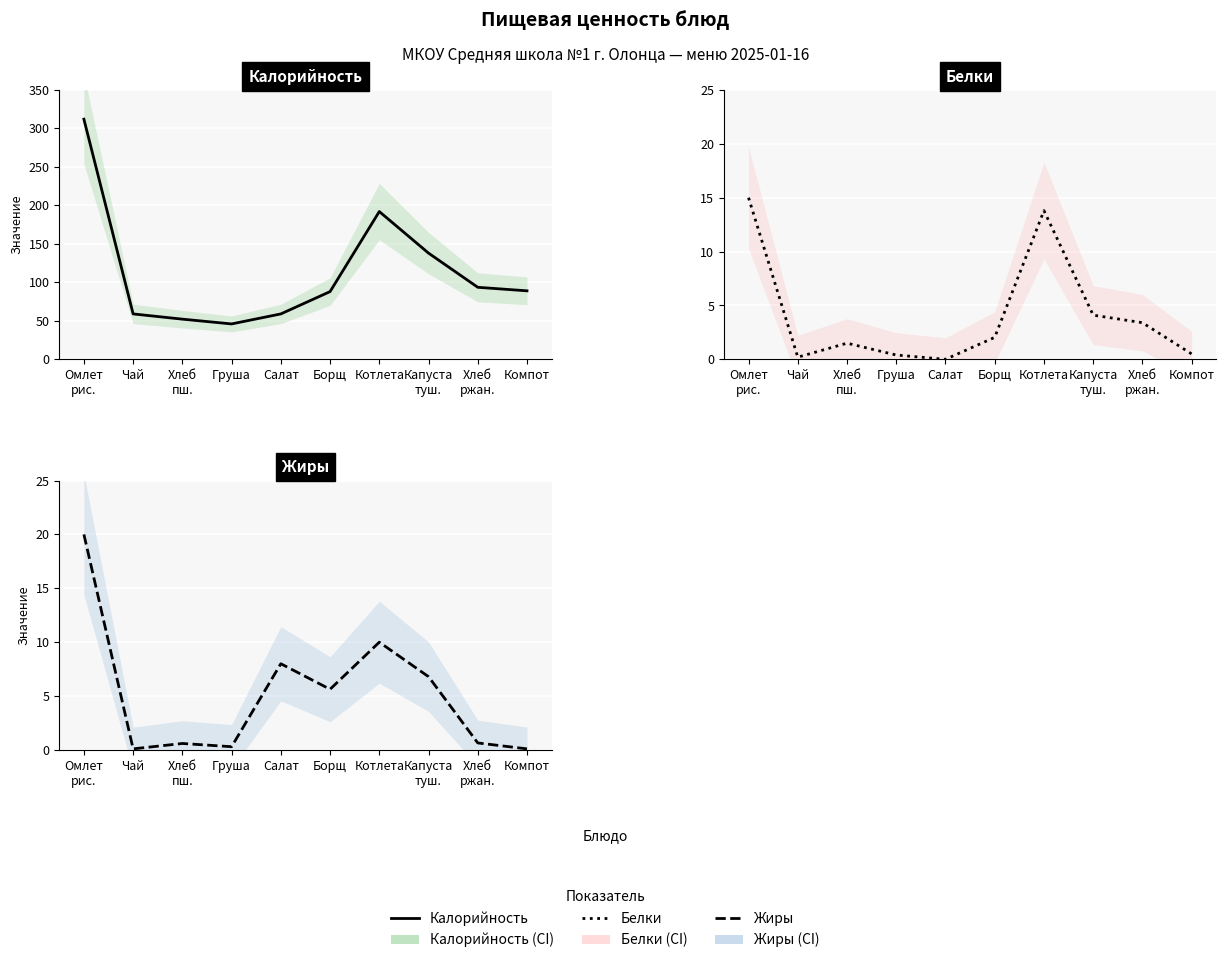

Which series has the largest range (max minus min)?

Калорийность